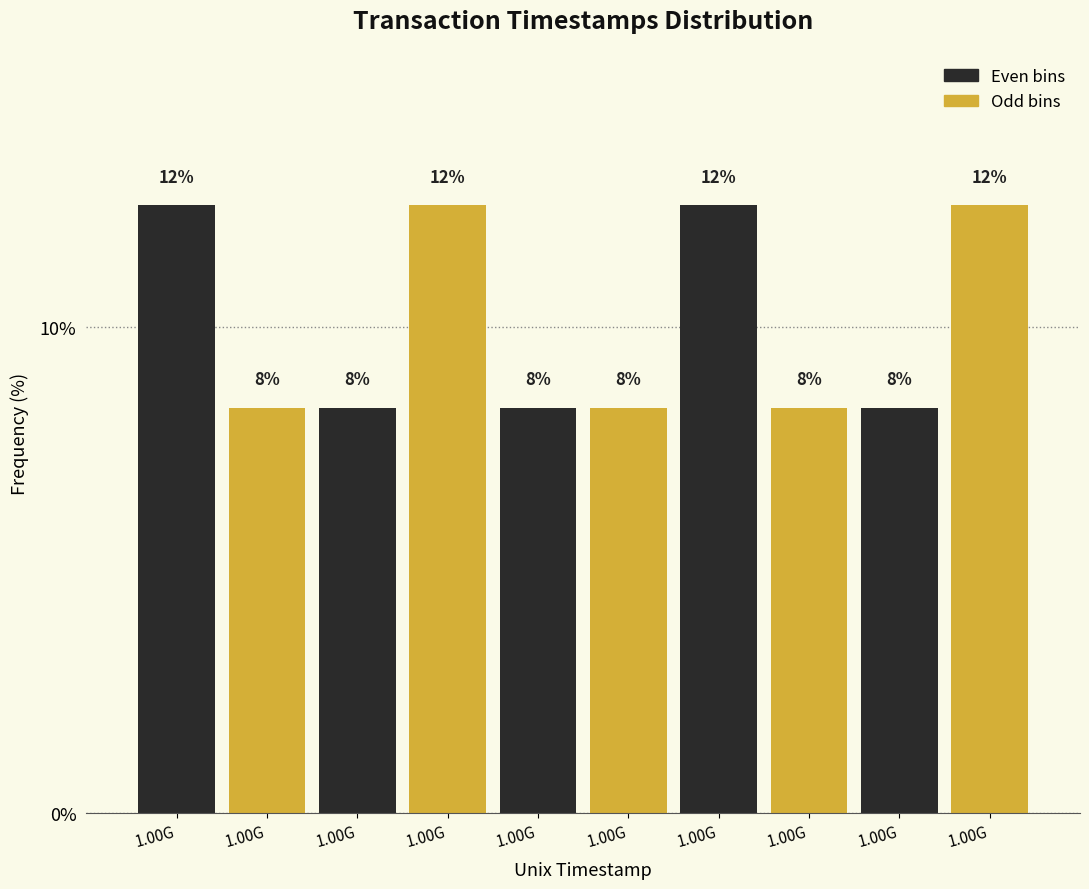

How many bars are there in total?

10